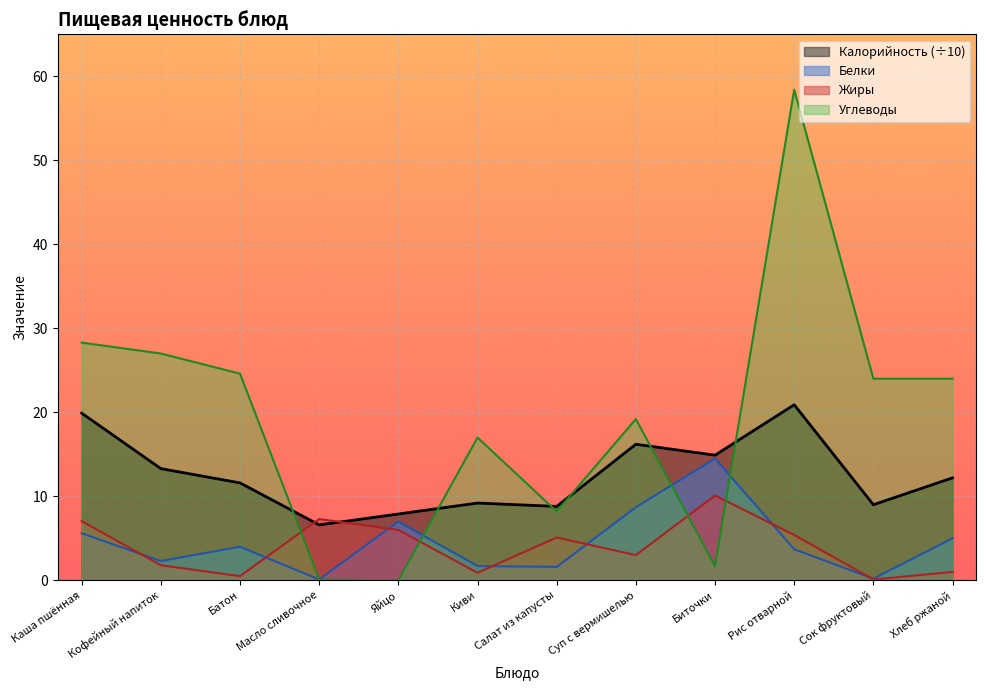

What is the average value of the Белки series?

4.5